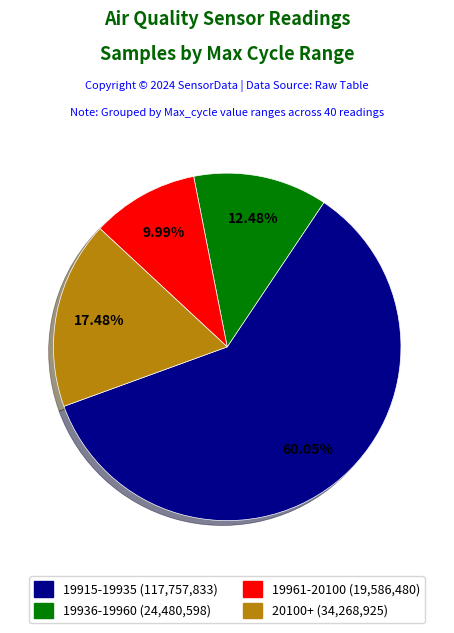

Is there any slice that represents more than half of the pie?

Yes